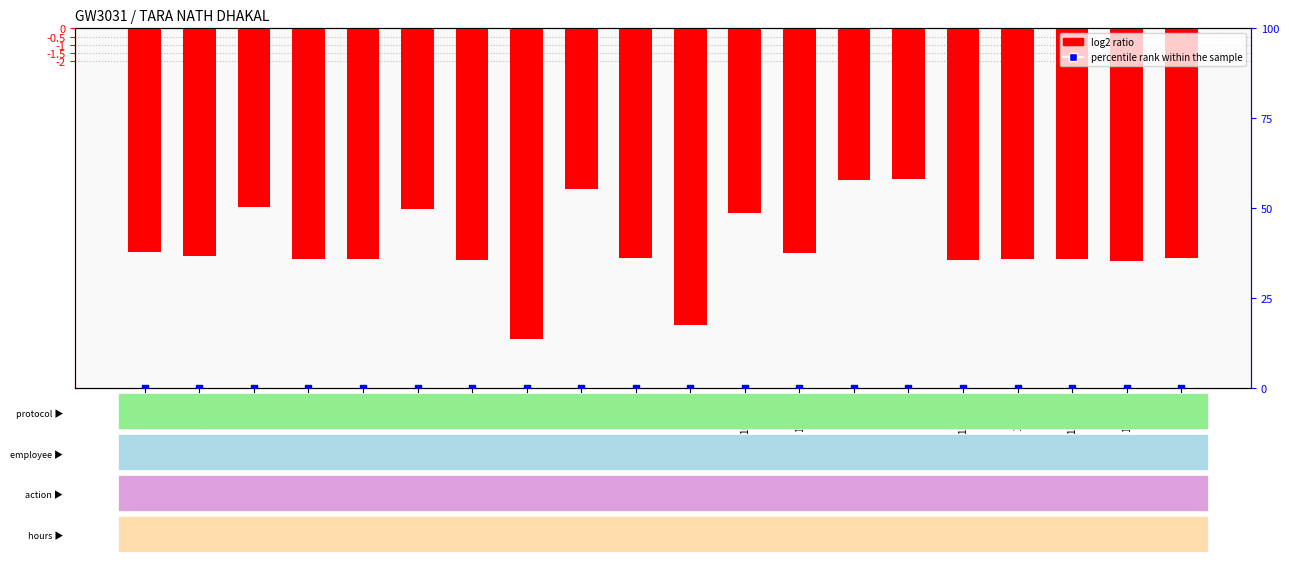

At how many categories does at least one series exceed -9?

20